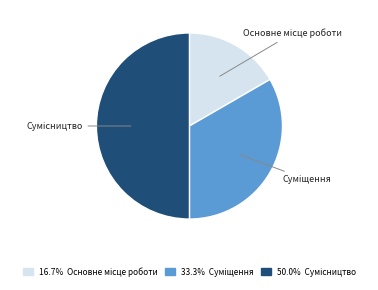

How many segments does this pie chart have?

3